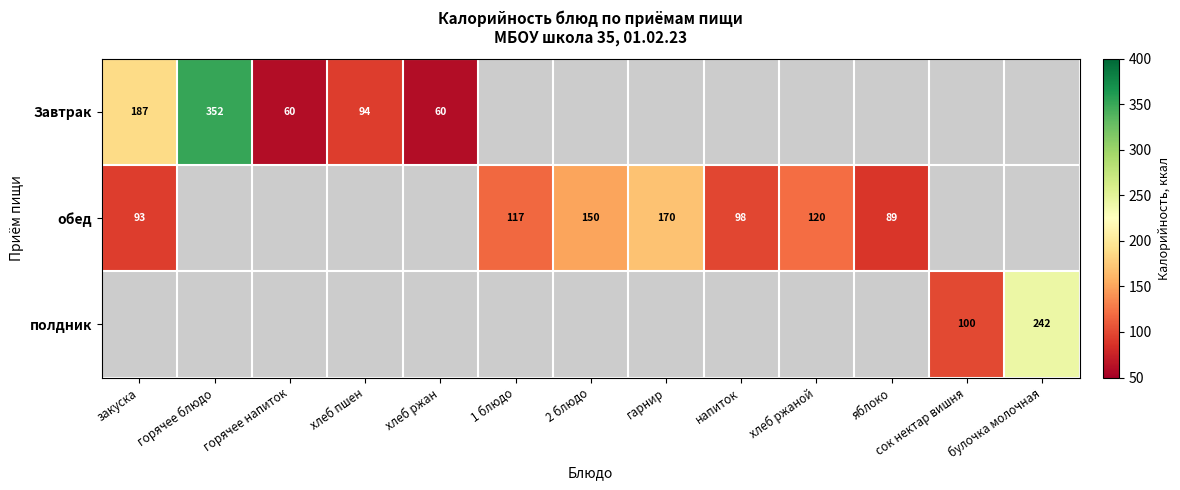

Which category has the lowest value across all series?

горячее напиток